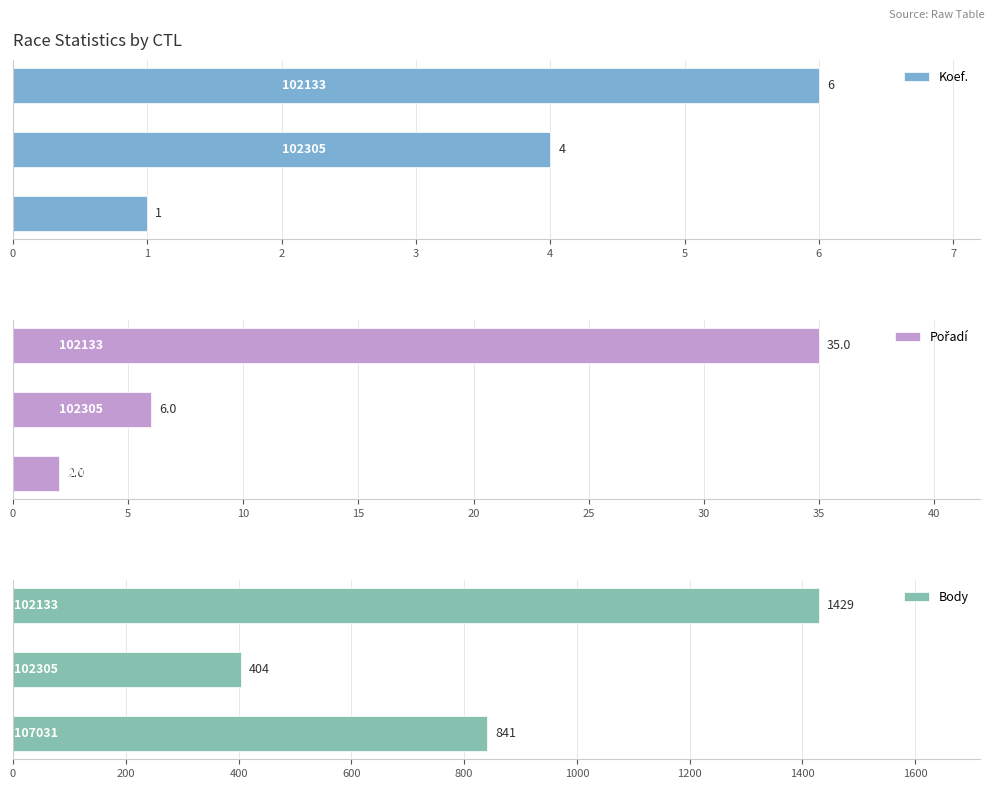

What is the lowest value of the Body series?

404